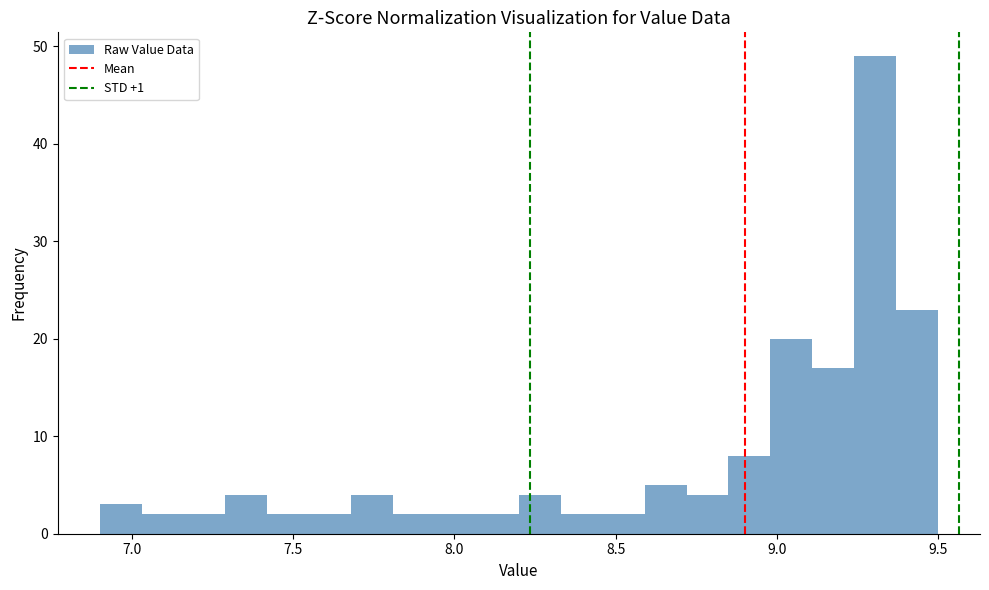

Read against the x-axis, roughly where is the centre of the tallest bar?

9.30